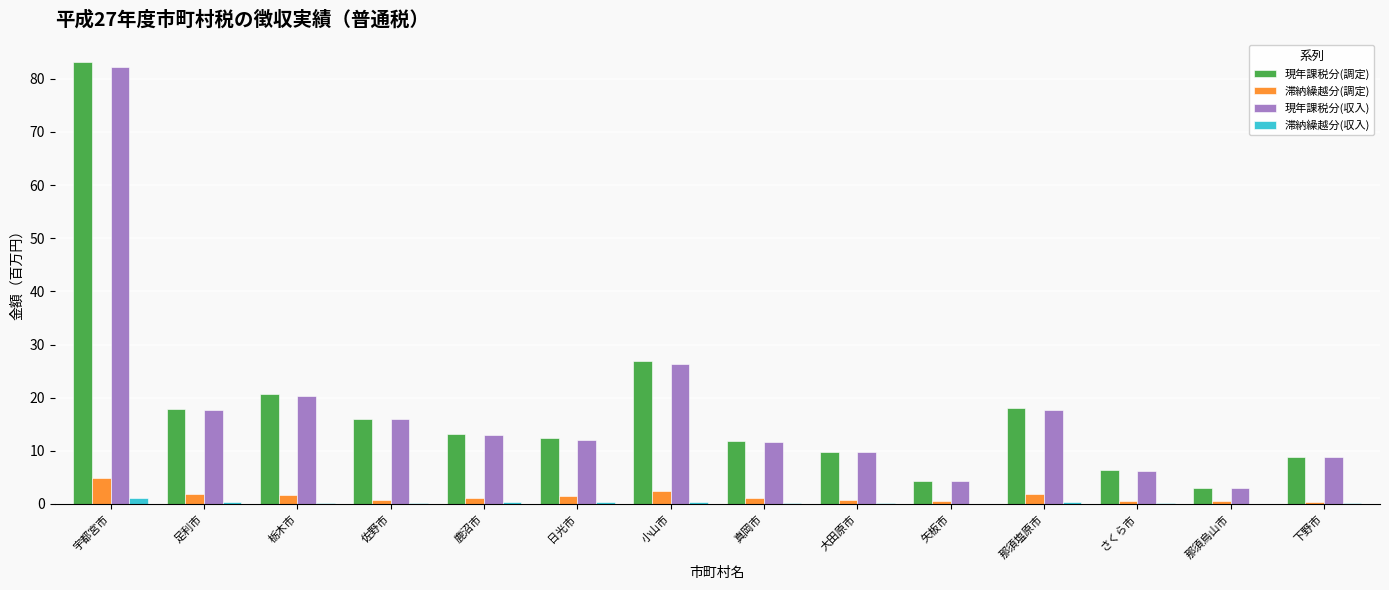

At which category does the chart reach its peak across all series?

宇都宮市